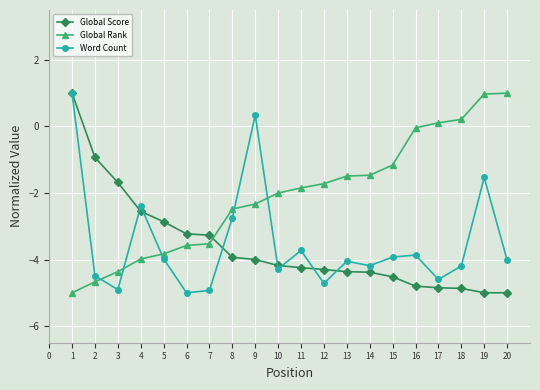

At 20, list the series in order from smallest to largest.

Global Score, Word Count, Global Rank